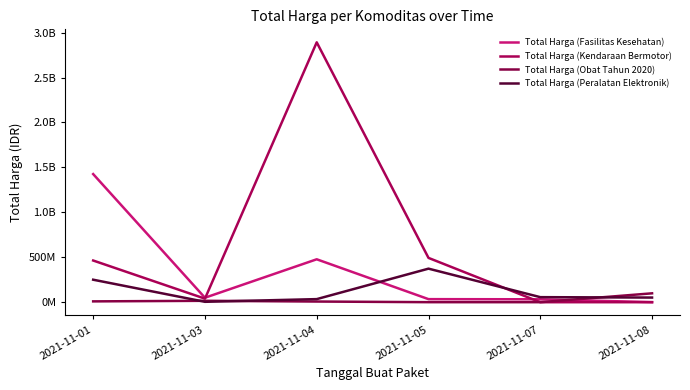

At how many categories does at least one series exceed 1311403183?

2